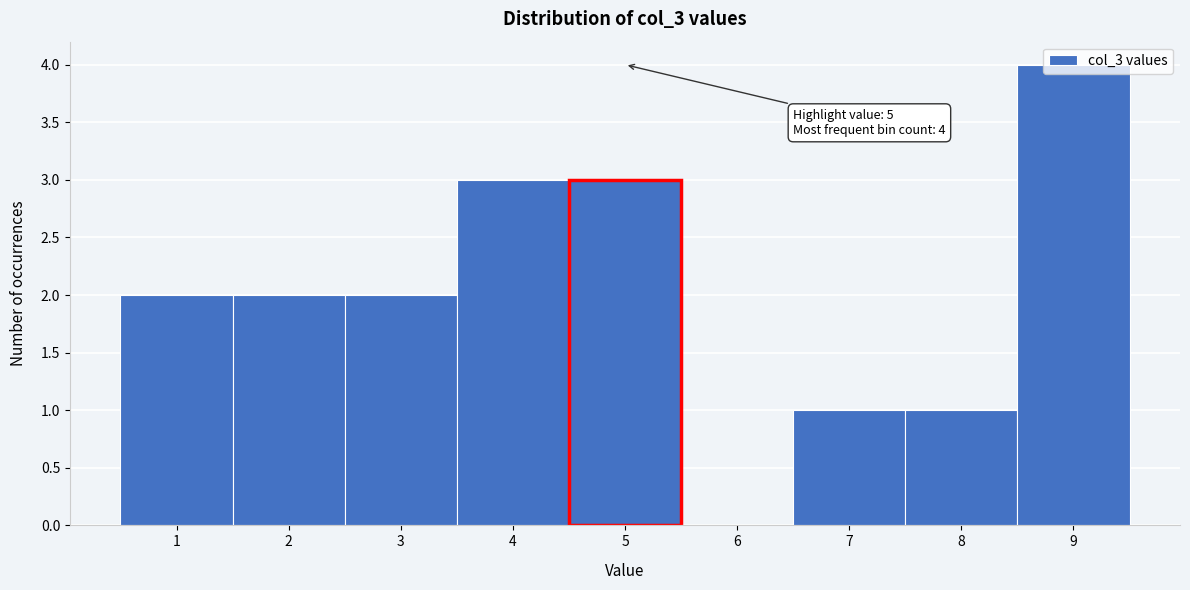

Which range on the x-axis has the tallest bar?

8.5 to 9.5